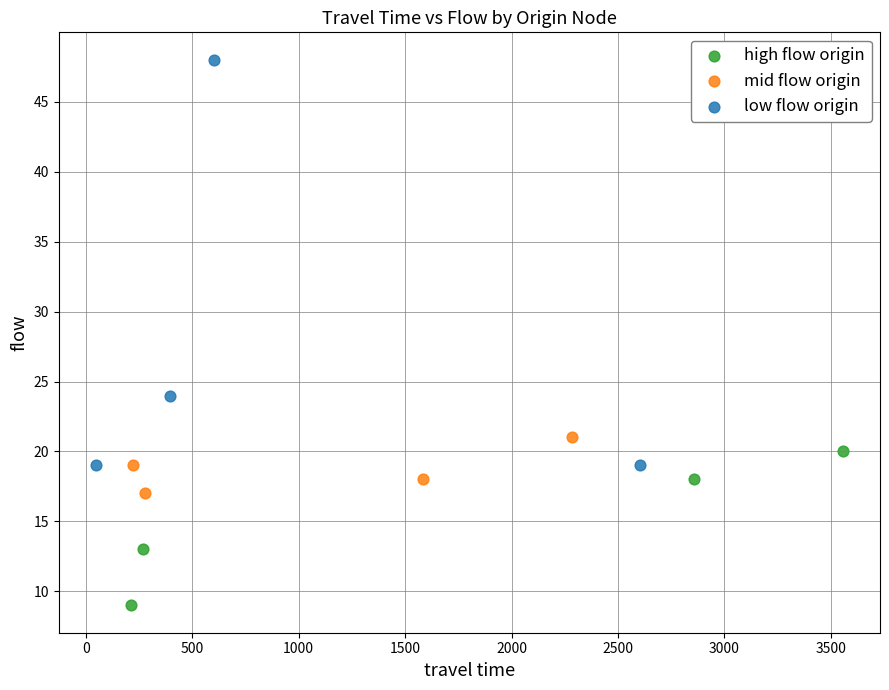

Which series has the widest spread of Y values?

low flow origin